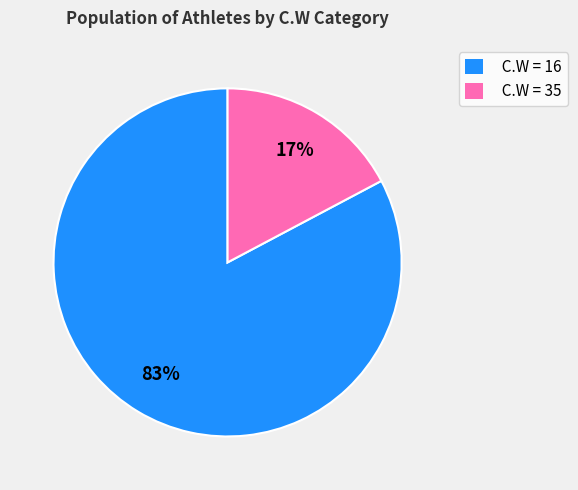

To the nearest percent, what percentage of the pie is C.W = 16?

83%